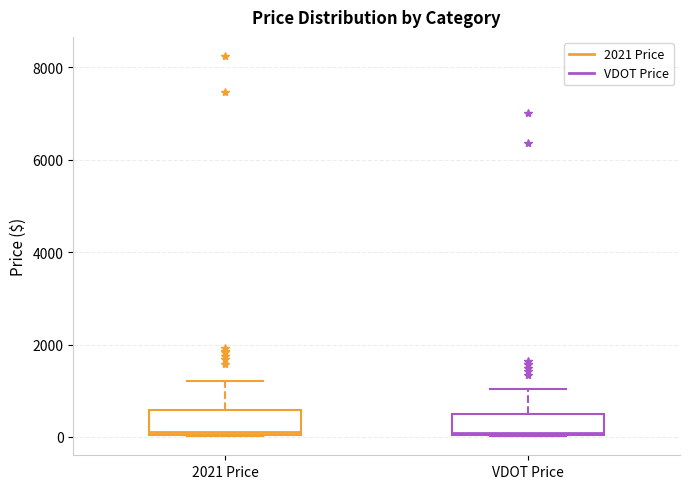

Where is the lower edge of the box for 2021 Price on the y-axis? The values are not printed on the chart, so give them approximately, as read against the axis.

0